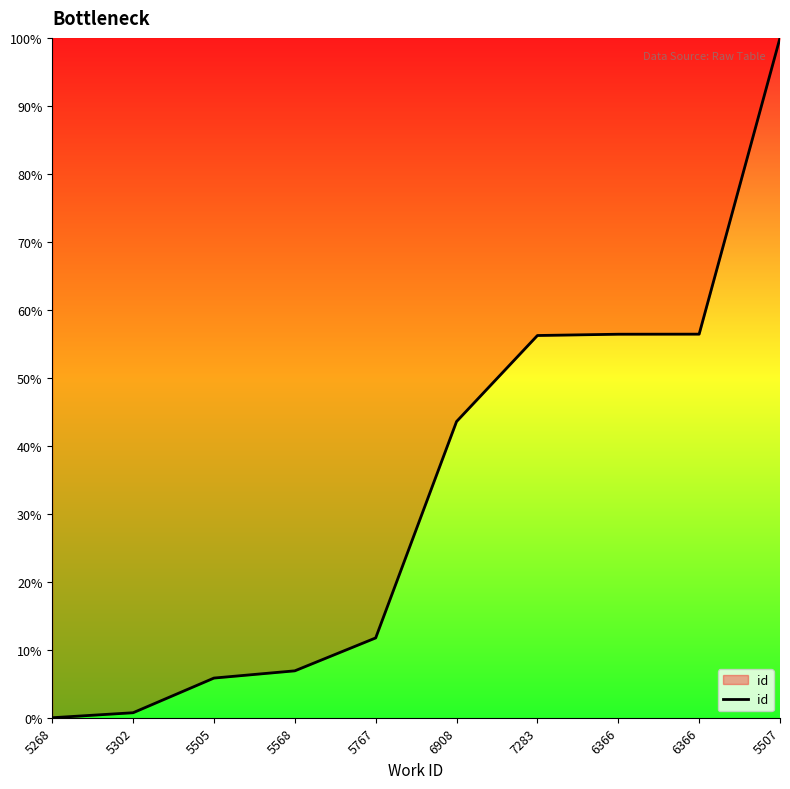

At which label is the value closest to 50?

7283